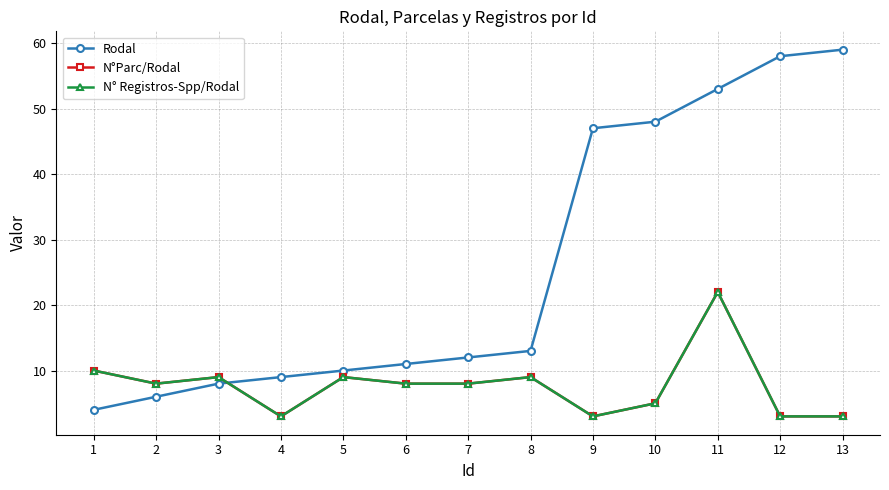

What is the difference between the maximum and minimum values in the Rodal series?

55